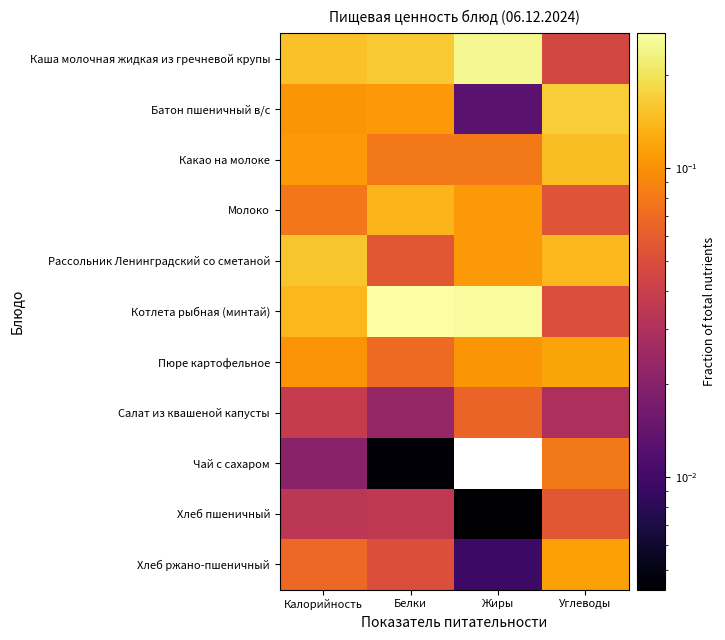

At which category is the sum across all series the highest?

Калорийность